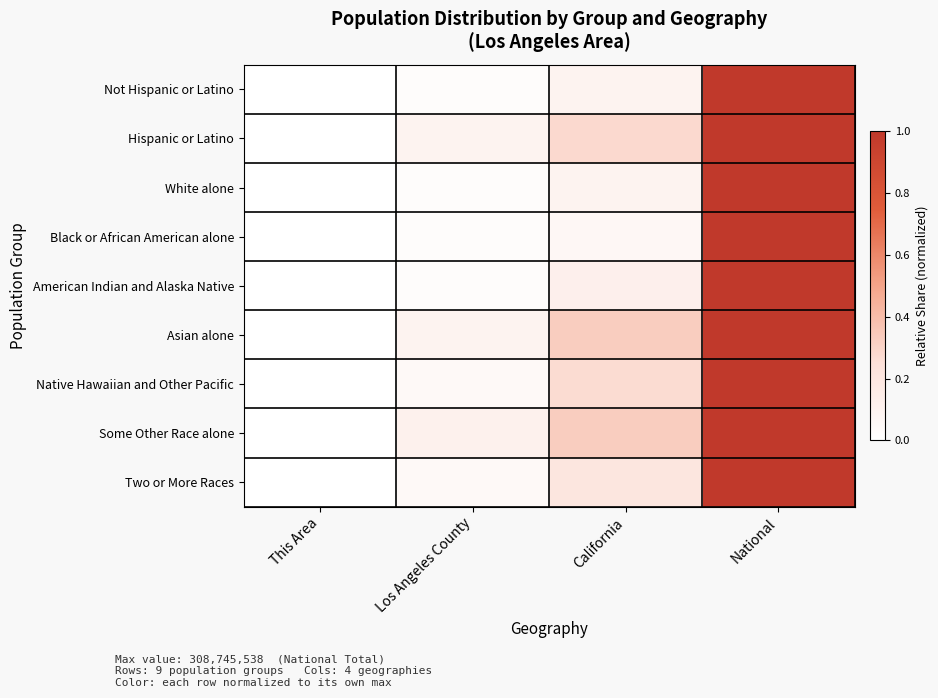

What is the difference between the highest and lowest values at California?

0.3